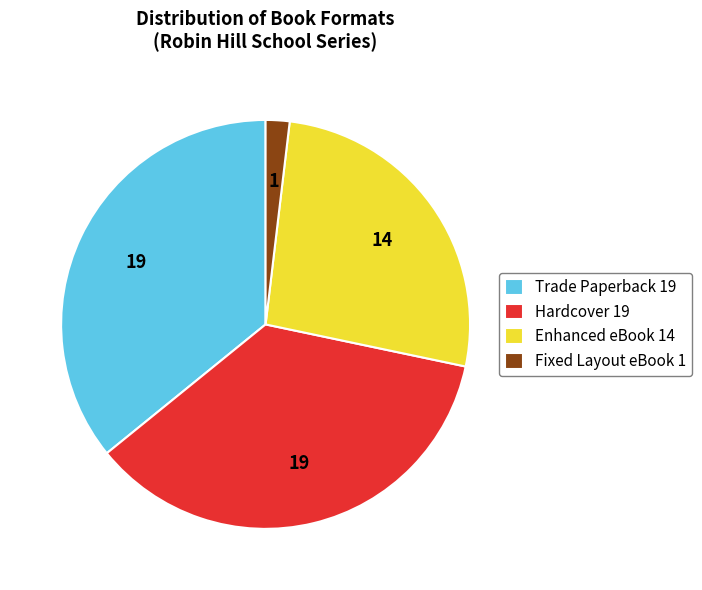

Is it true that Enhanced eBook 14 is 17% of the pie?

False